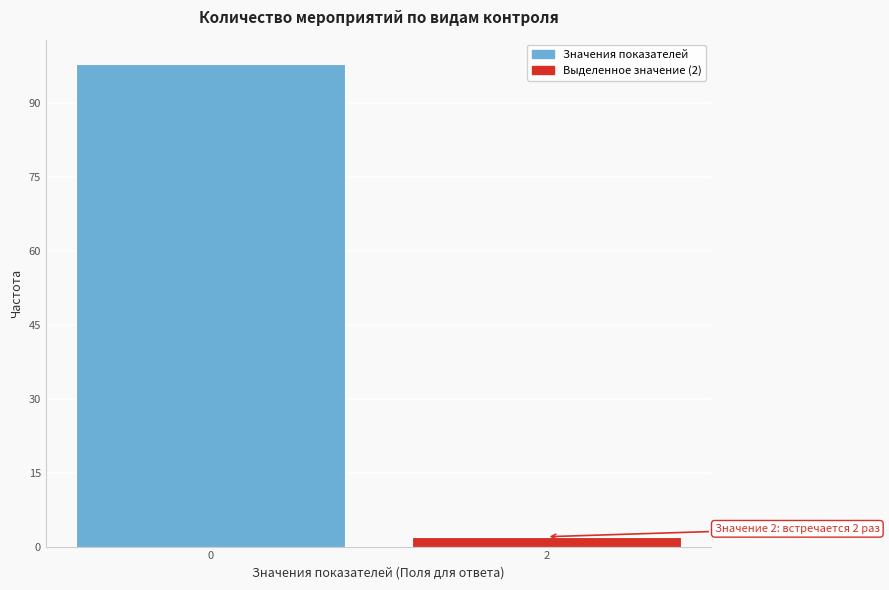

Reading left to right, extract all data points from this chart.

0=98	2=2